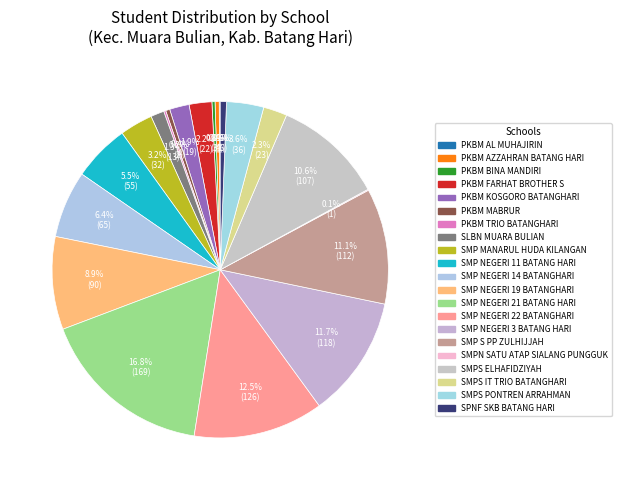

Approximately how many times larger is the value at SPNF SKB BATANG HARI compared to PKBM FARHAT BROTHER S?

0.3